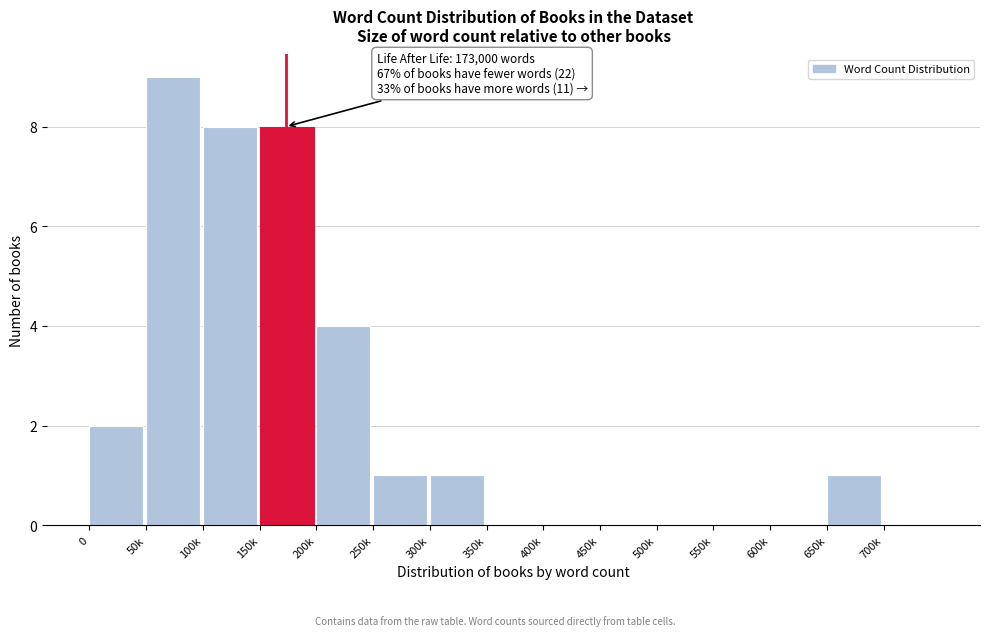

Reading left to right, extract all data points from this chart.

0=2	50k=9	100k=8	150k=8	200k=4	250k=1	300k=1	350k=0	400k=0	450k=0	500k=0	550k=0	600k=0	650k=1	700k=0